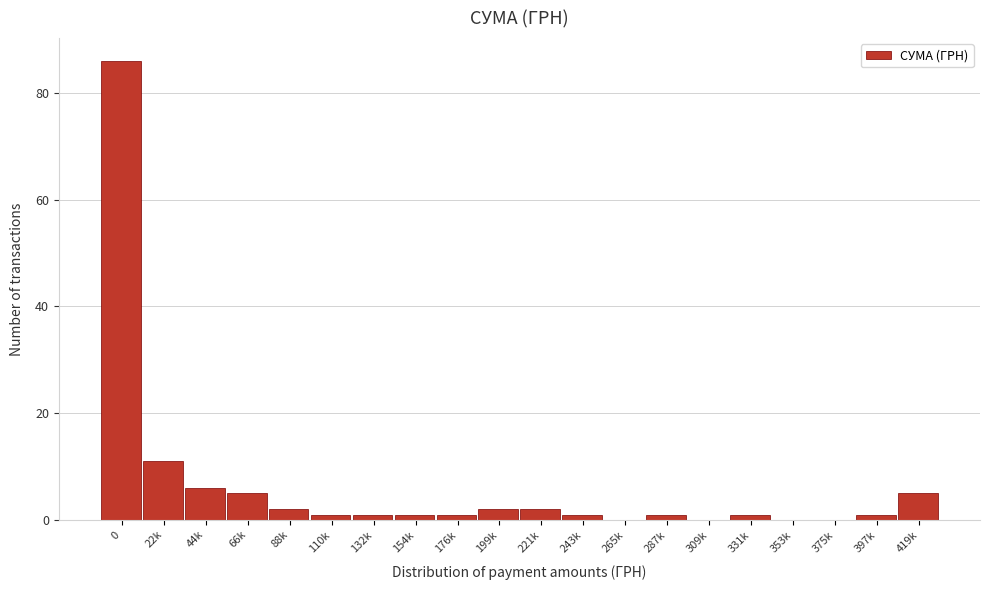

Reading left to right, transcribe all the data shown in this chart.

0=86	22k=11	44k=6	66k=5	88k=2	110k=1	132k=1	154k=1	176k=1	199k=2	221k=2	243k=1	265k=0	287k=1	309k=0	331k=1	353k=0	375k=0	397k=1	419k=5